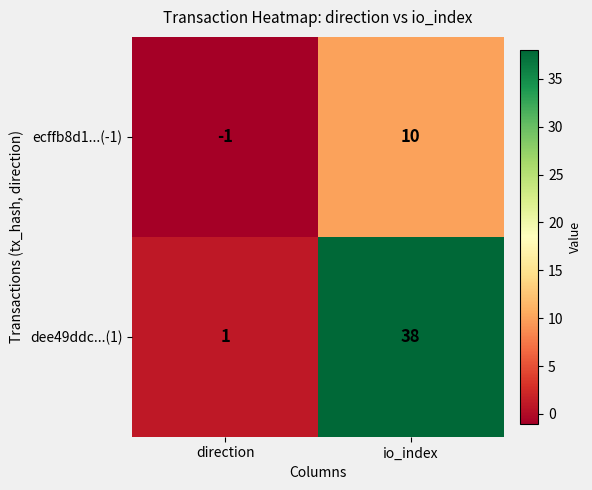

How many series are shown in this chart?

2